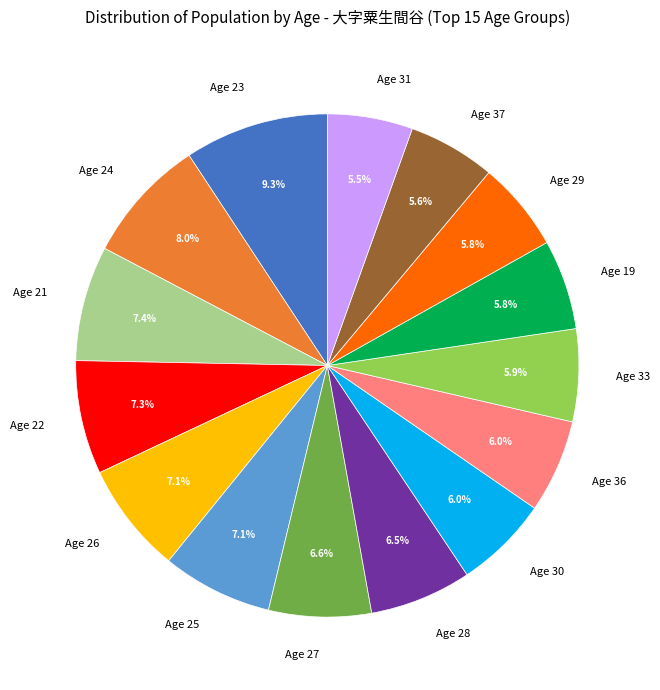

Between Age 21 and Age 37, which is larger?

Age 21